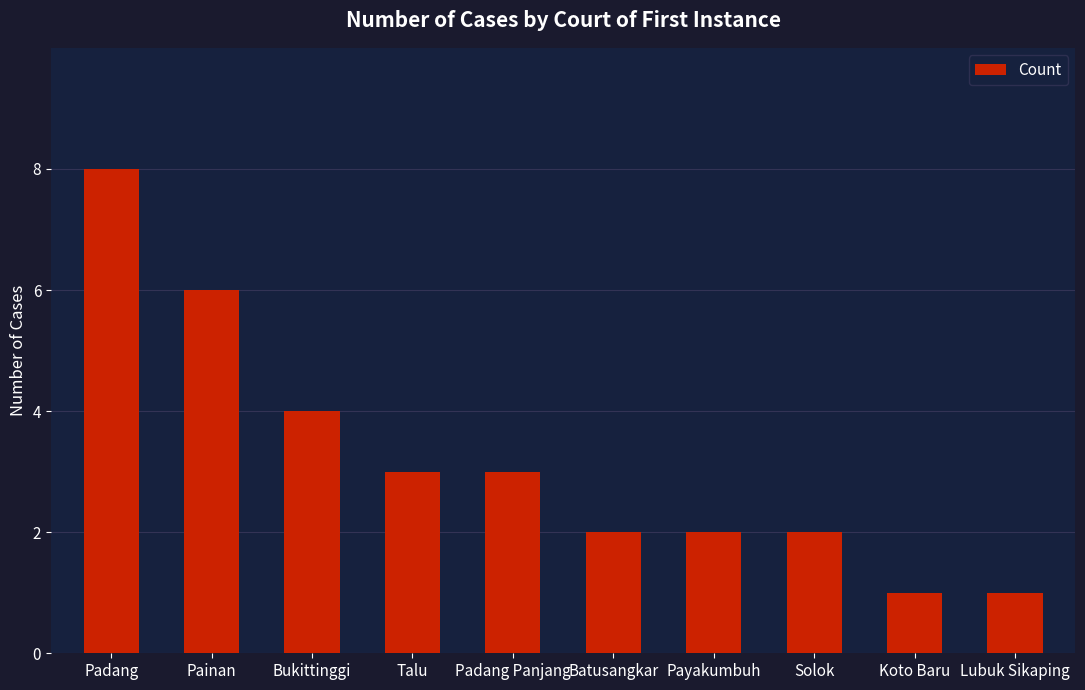

Which category has the highest value across all series?

Padang